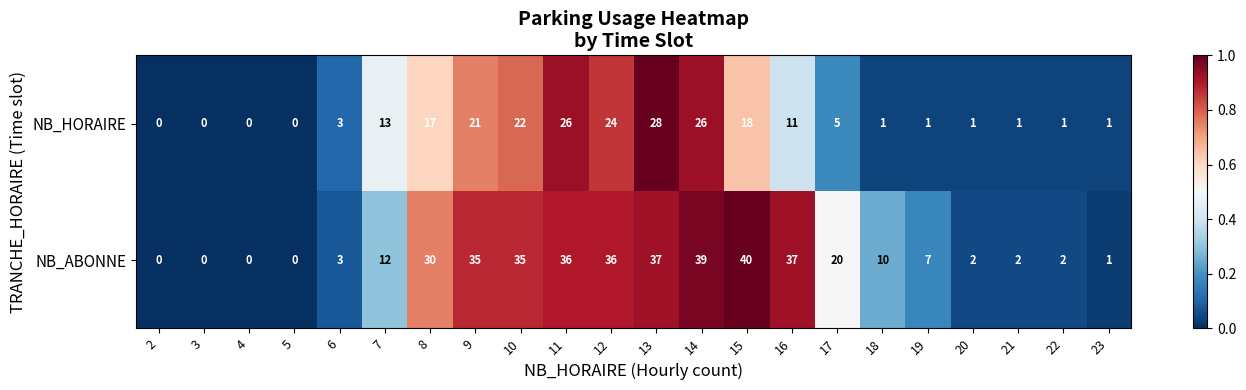

Which series has the widest spread of values?

NB_ABONNE